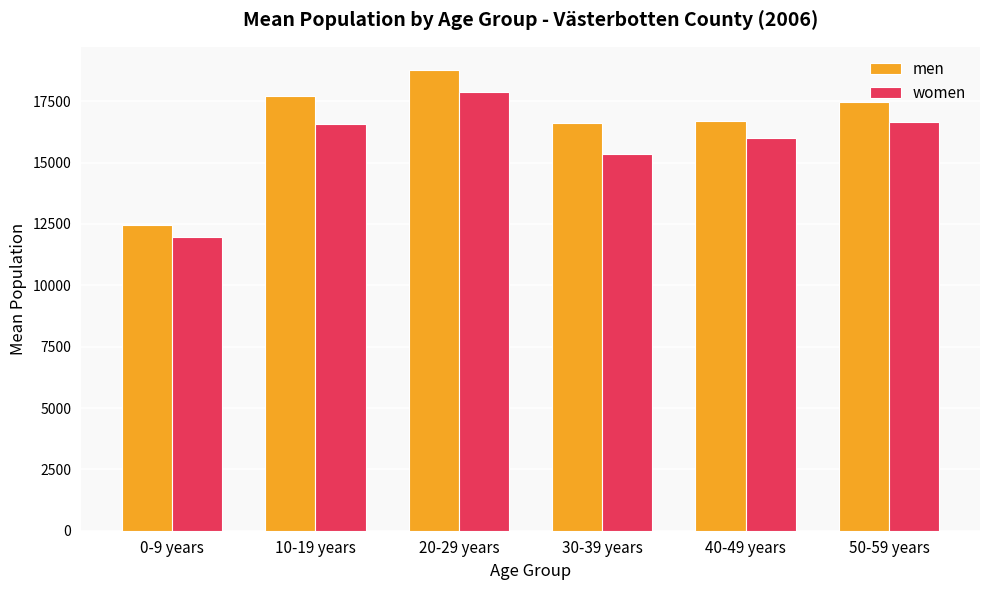

Rank the series at 30-39 years from lowest to highest value.

women, men